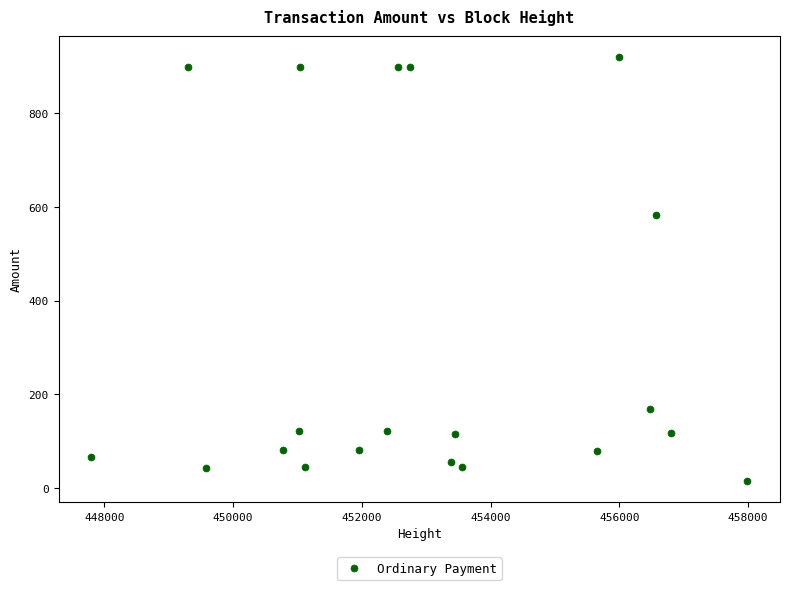

What is the range of Y values (max minus min)?

905.4